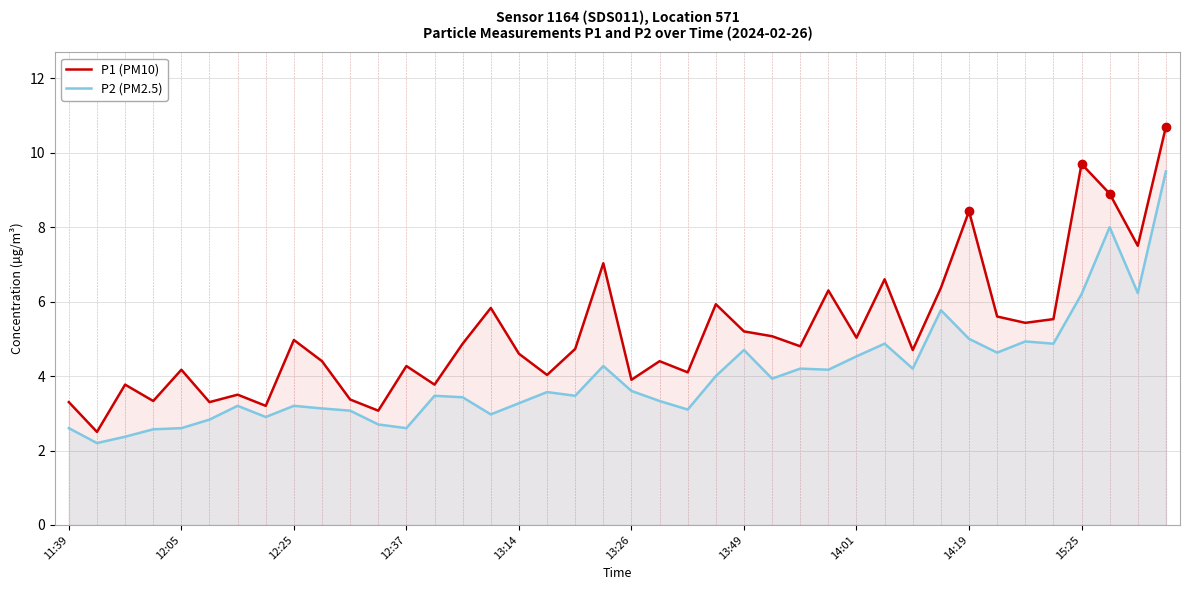

What is the value of the P1 (PM10) point at the 27th from the left?

4.8